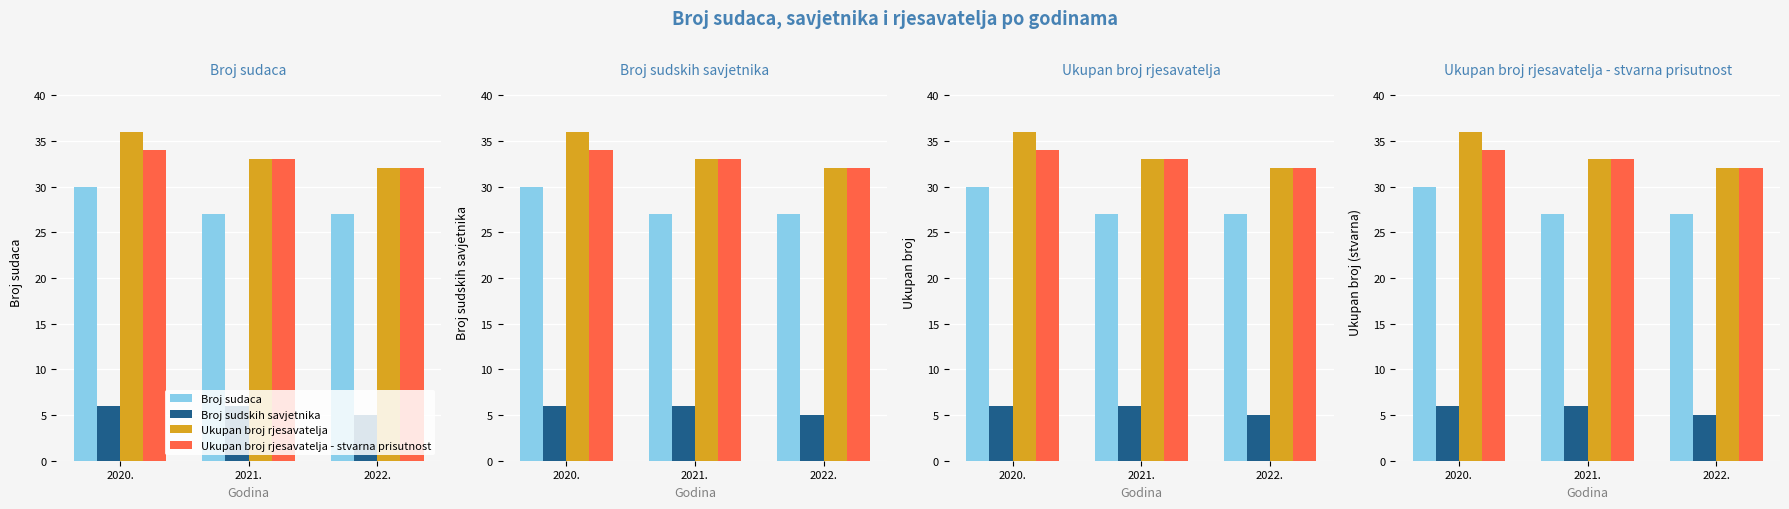

Count the number of data series in this chart.

4